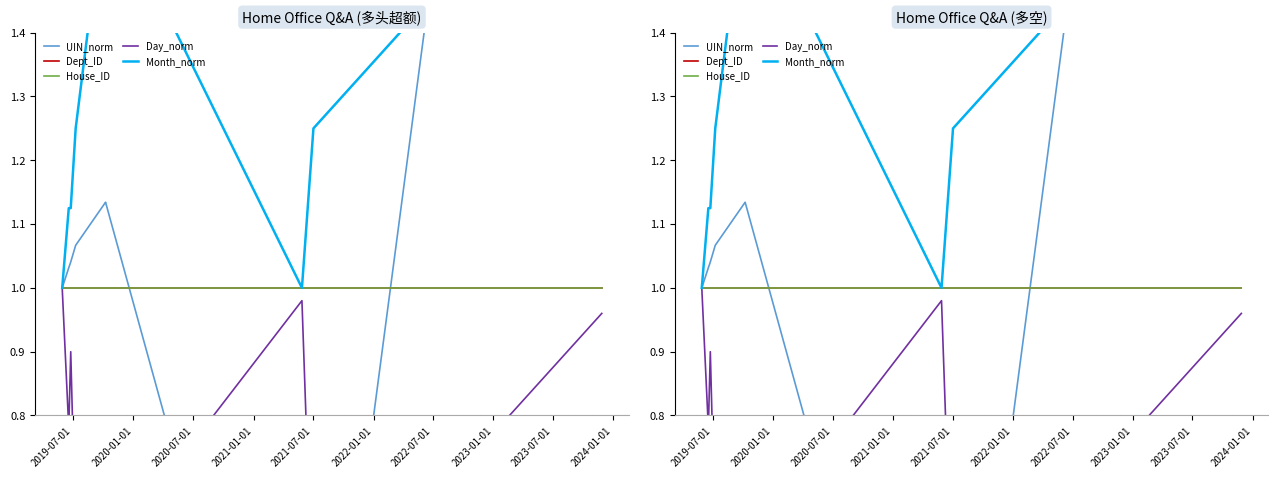

What position from the left is 2021-07-01?

5